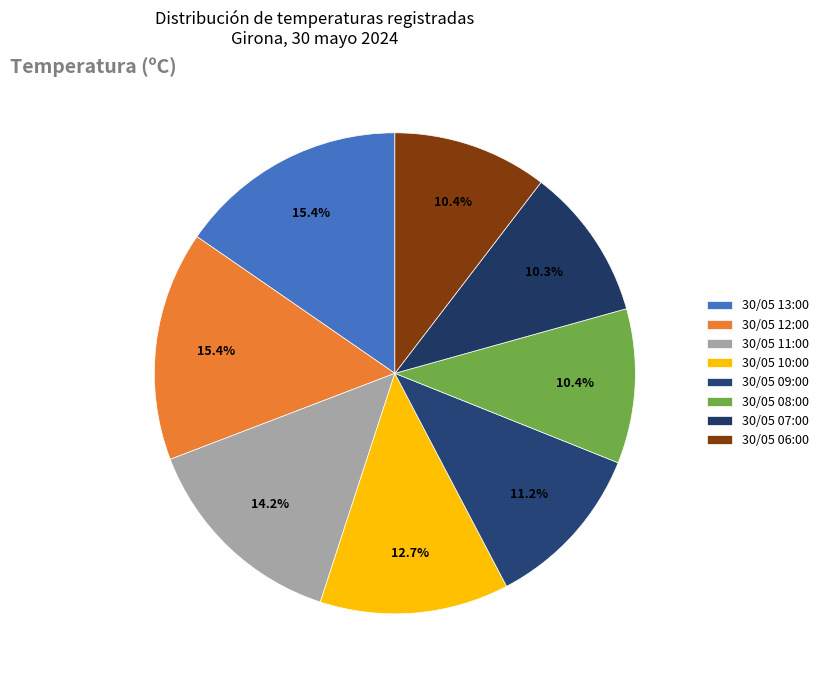

How many segments does this pie chart have?

8